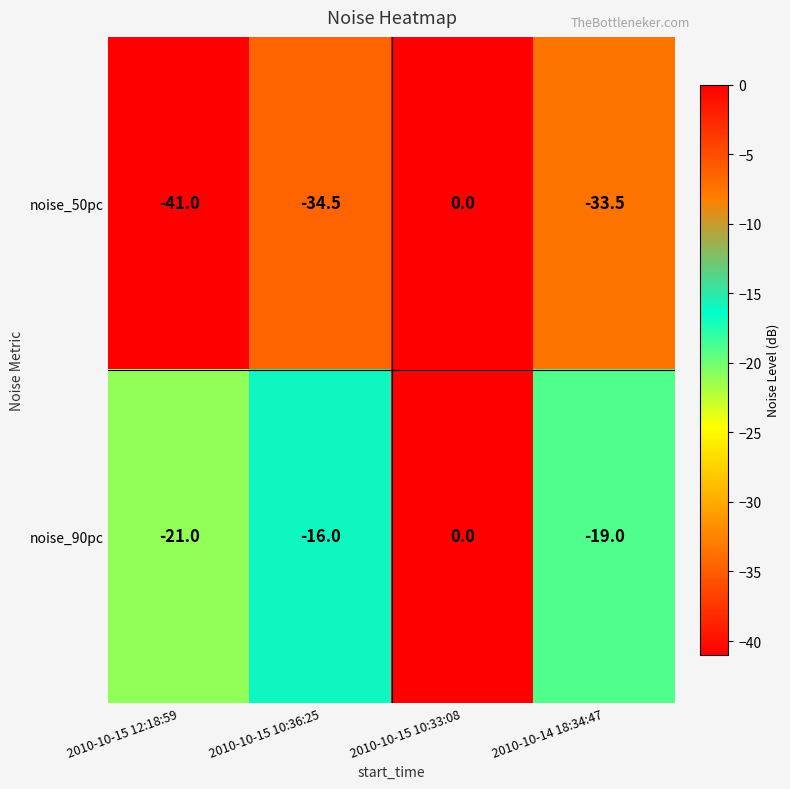

Which series changed the most between 2010-10-15 12:18:59 and 2010-10-15 10:33:08?

noise_50pc